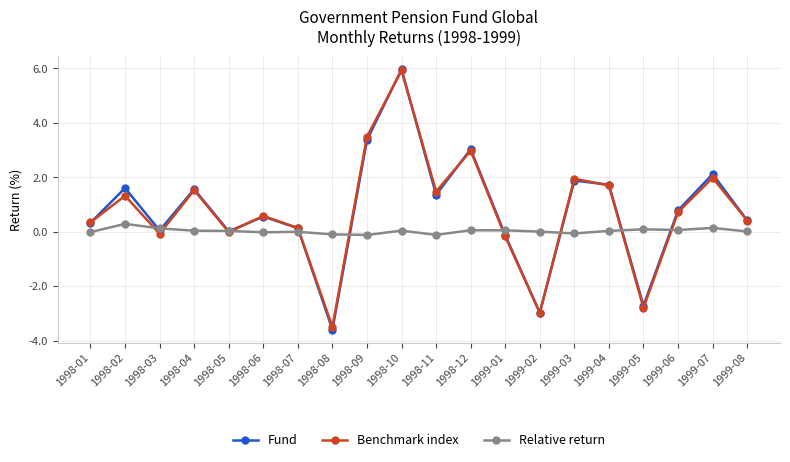

In Relative return, how many points are higher than both neighbors (excluding endpoints)?

6